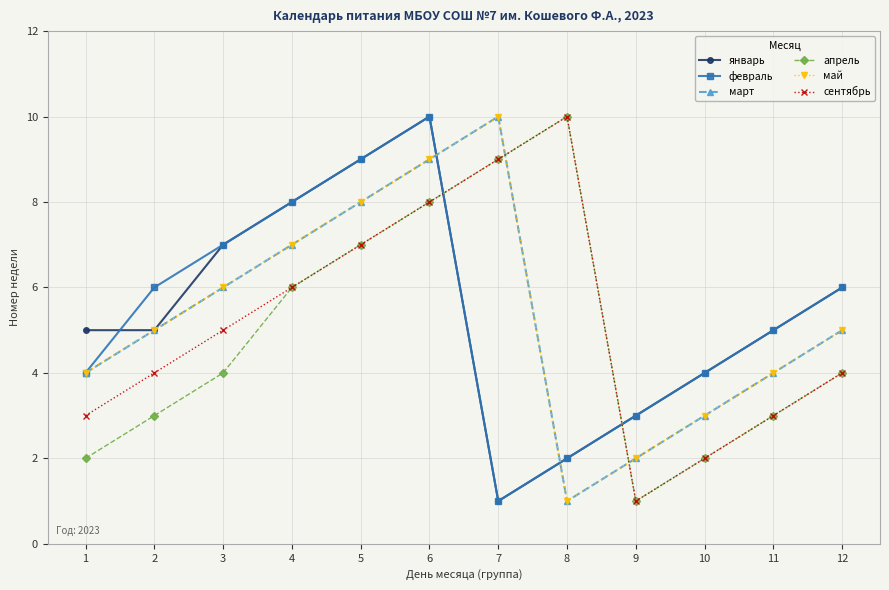

Is this an area chart (filled region under the line)?

No